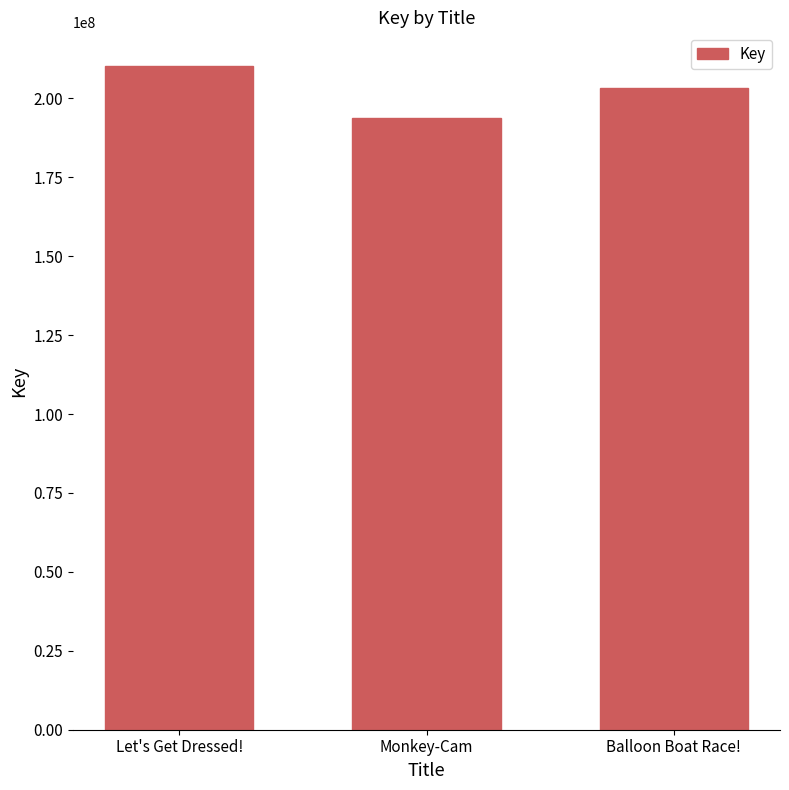

Reading left to right, extract all data points from this chart.

Let's Get Dressed!=210371269	Monkey-Cam=193699701	Balloon Boat Race!=203357489